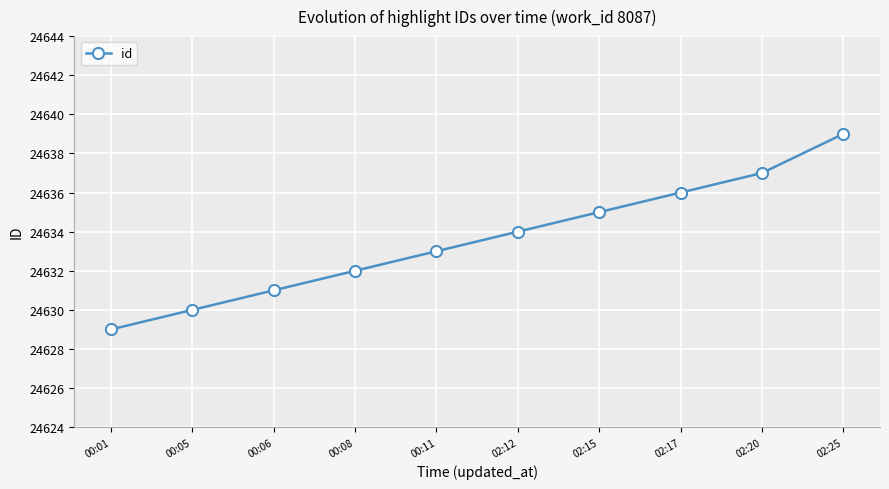

What position from the right is 02:15?

4